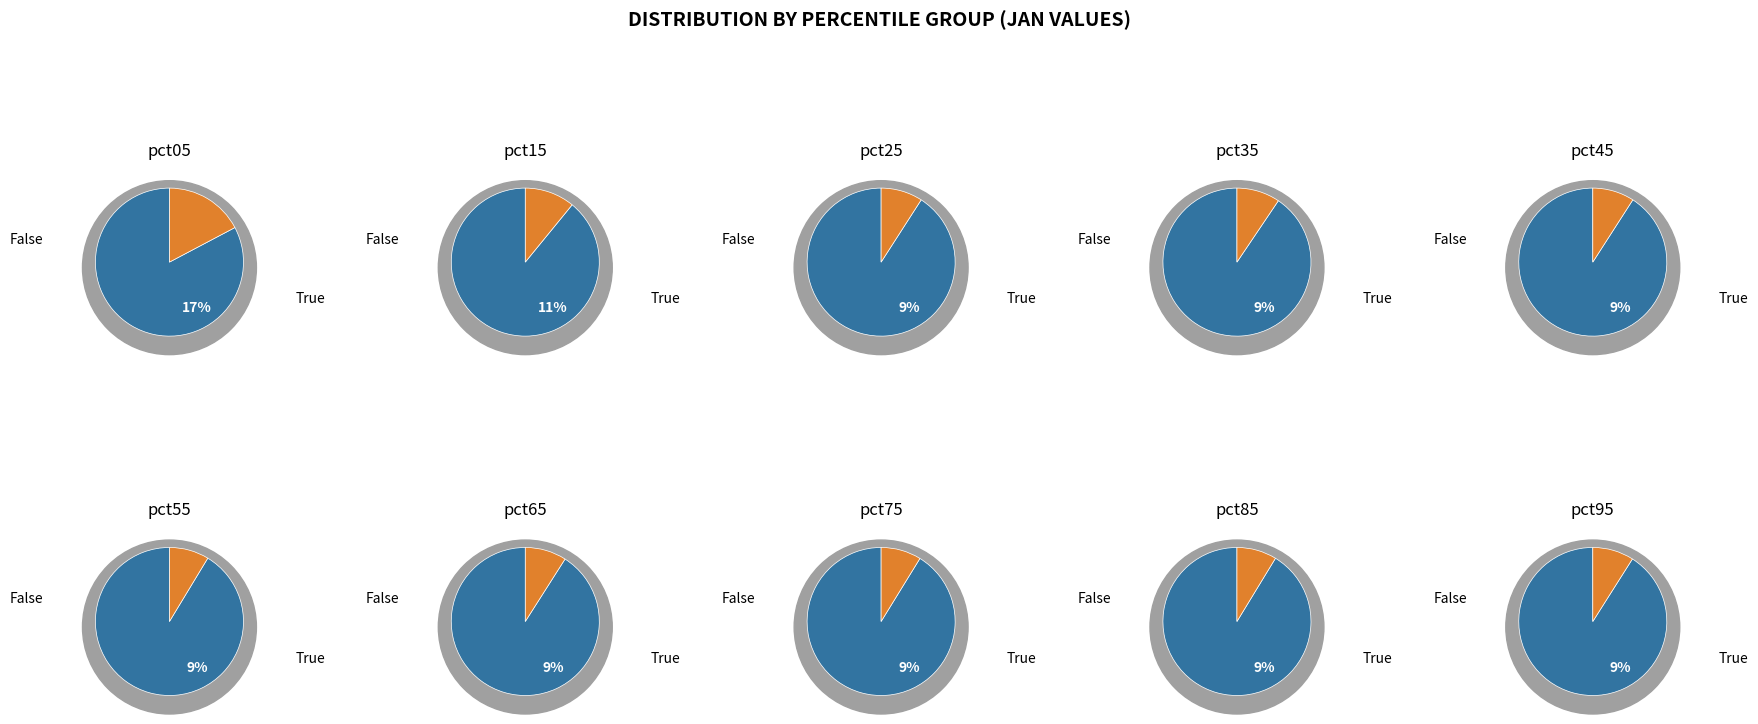

To the nearest percent, what portion does pct05 represent?

17%